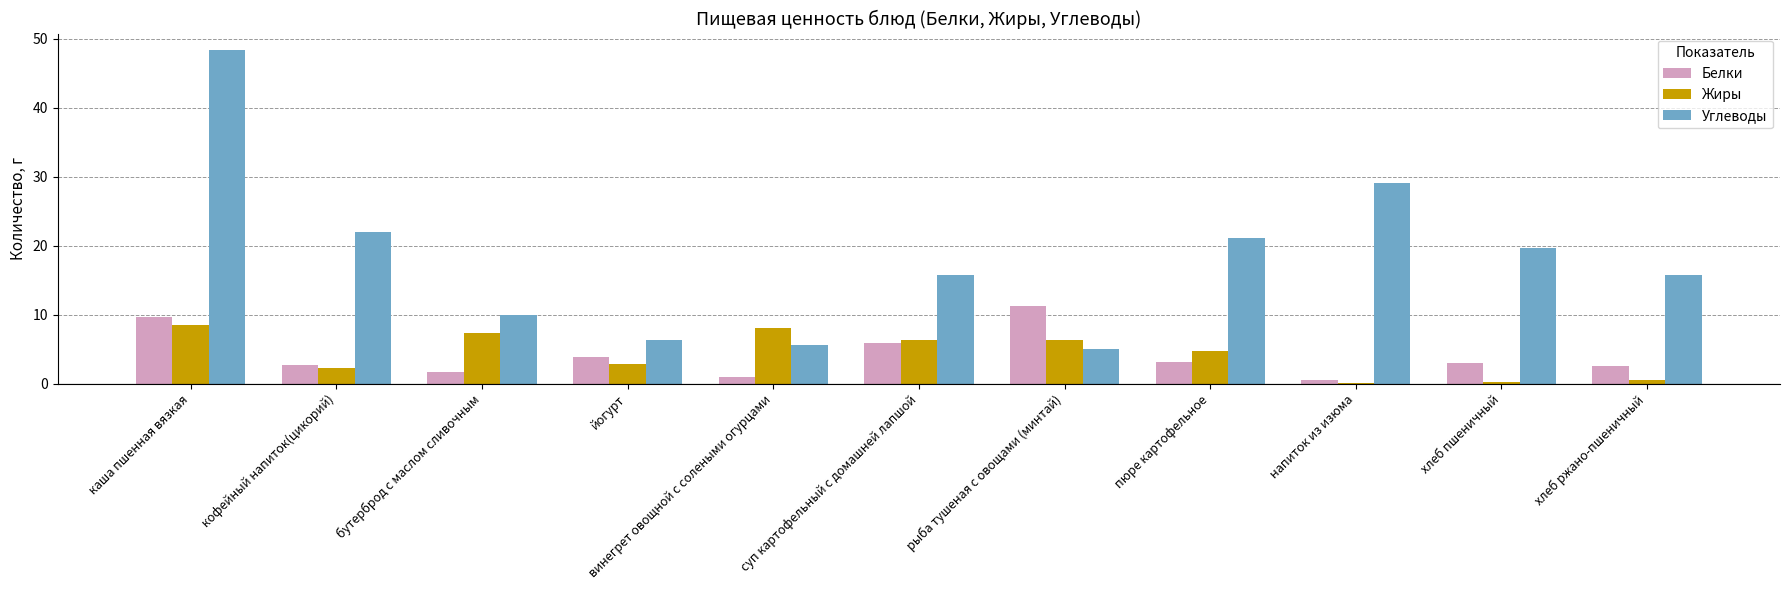

What are all the series names shown in the legend?

Белки, Жиры, Углеводы